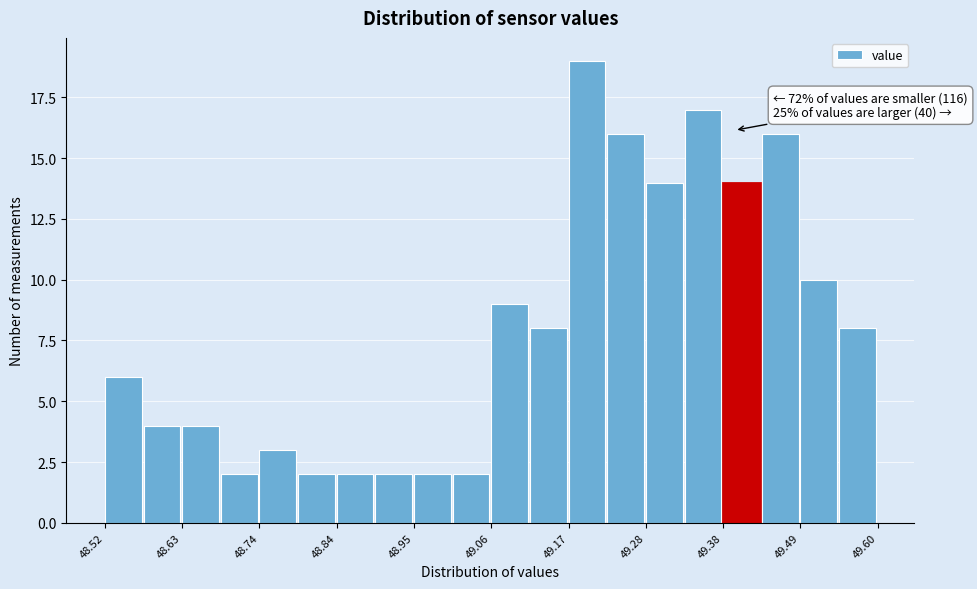

Read against the x-axis, roughly where is the centre of the tallest bar?

49.20